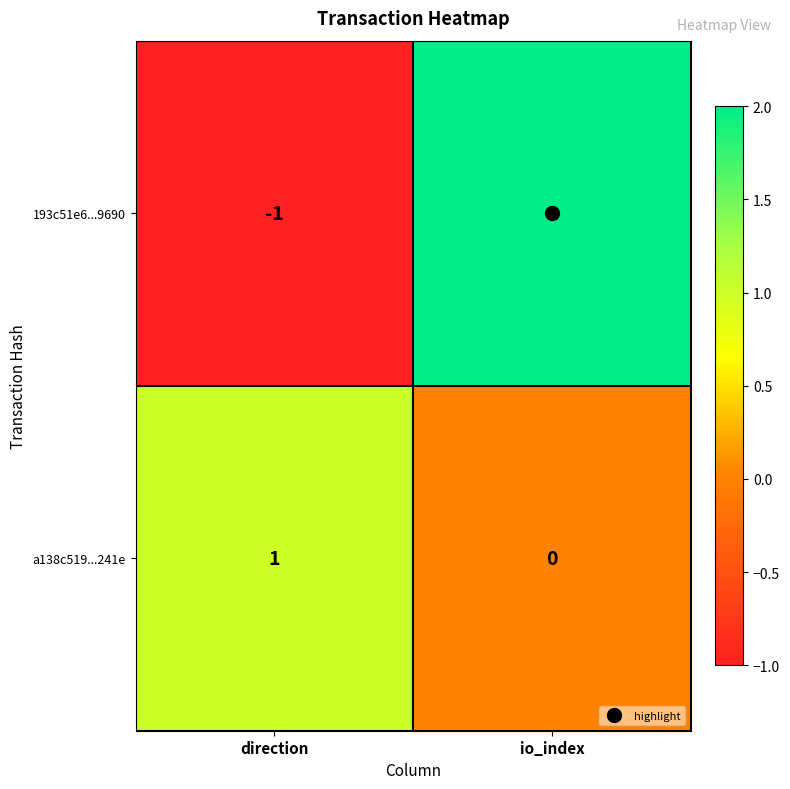

Which label corresponds to the smallest value in the chart?

direction